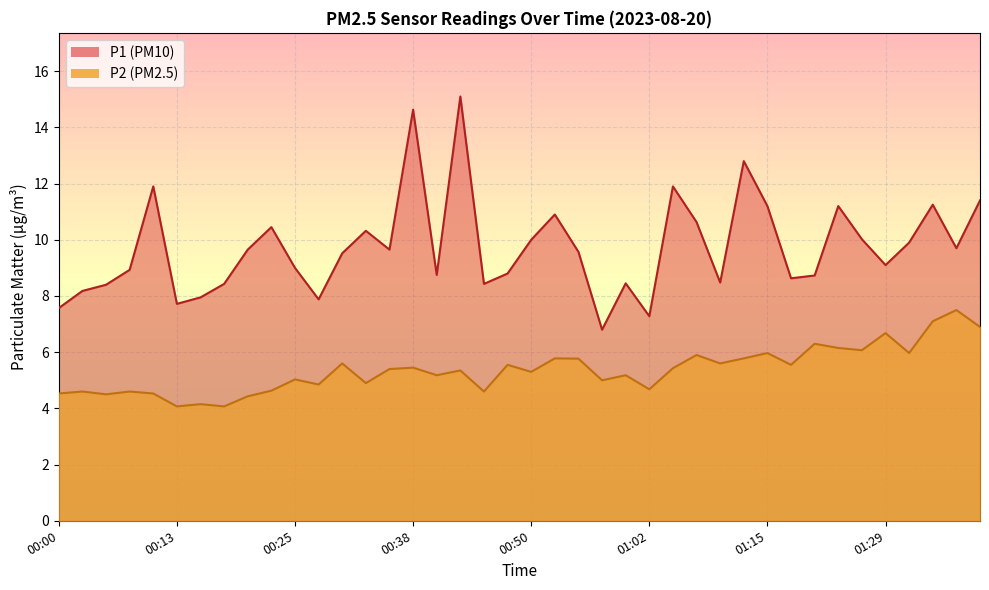

What is the difference between the highest and lowest values at 01:39?

4.5